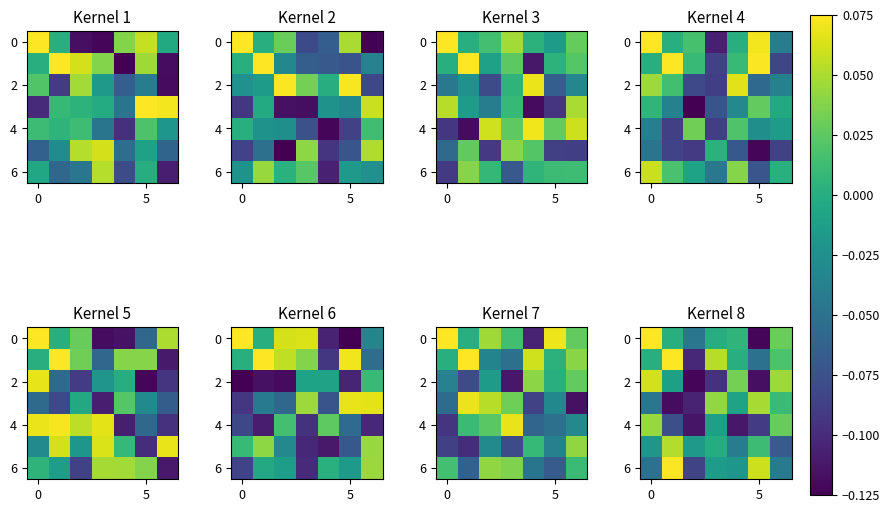

How many data points in 0 are above 0?

3